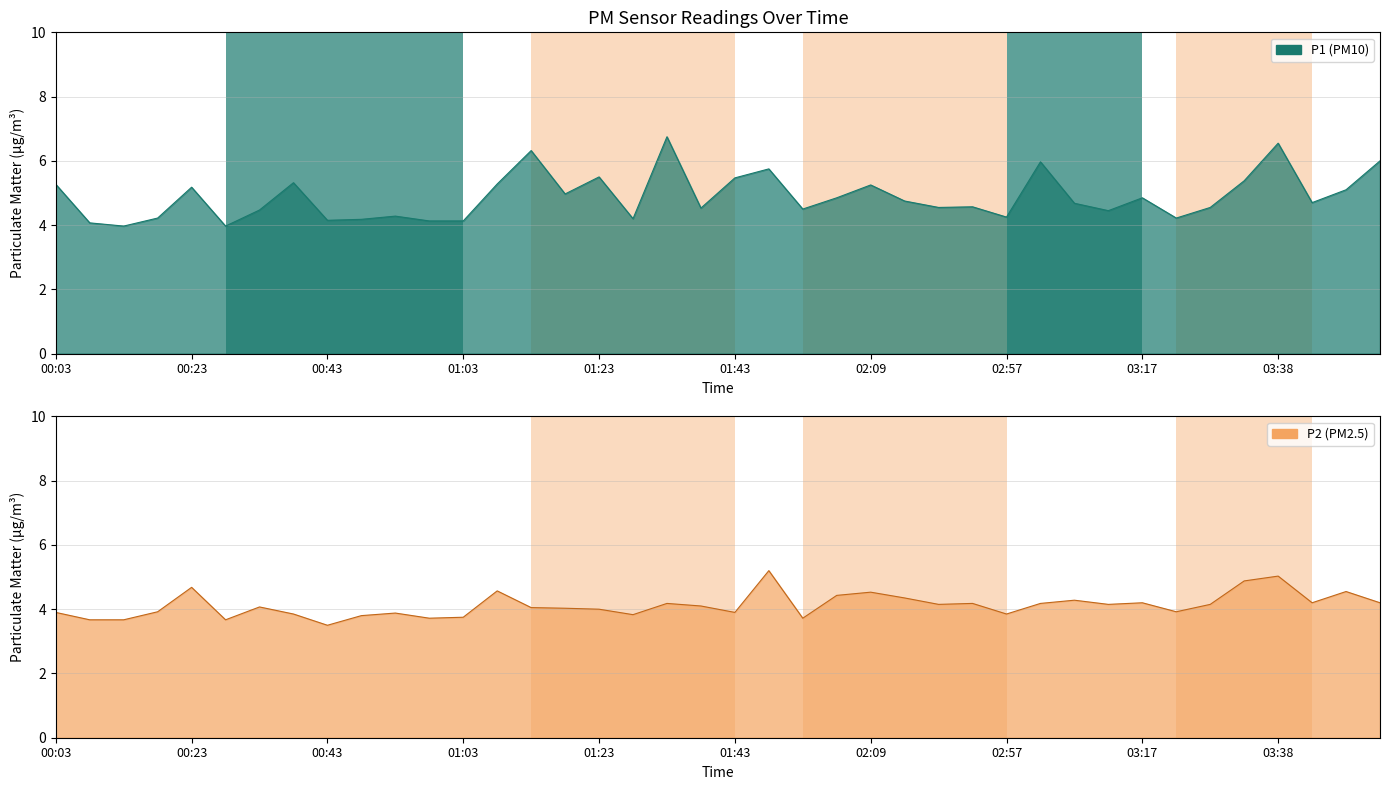

Reading left to right, transcribe all the data shown in this chart.

P1: 00:03=5.3	00:08=4.1	00:13=4.0	00:18=4.2	00:23=5.2	00:28=4.0	00:33=4.5	00:38=5.3	00:43=4.2	00:48=4.2	00:53=4.3	00:58=4.1	01:03=4.1	01:08=5.3	01:13=6.3	01:18=5.0	01:23=5.5	01:28=4.2	01:33=6.8	01:38=4.5	01:43=5.5	01:54=5.8	01:59=4.5	02:04=4.8	02:09=5.2	02:14=4.8	02:41=4.5	02:46=4.6	02:57=4.2	03:02=6.0	03:07=4.7	03:12=4.5	03:17=4.8	03:22=4.2	03:27=4.5	03:33=5.4	03:38=6.5	03:48=4.7	03:53=5.1	03:58=6.0
P2: 00:03=3.9	00:08=3.7	00:13=3.7	00:18=3.9	00:23=4.7	00:28=3.7	00:33=4.1	00:38=3.9	00:43=3.5	00:48=3.8	00:53=3.9	00:58=3.7	01:03=3.8	01:08=4.6	01:13=4.0	01:18=4.0	01:23=4.0	01:28=3.8	01:33=4.2	01:38=4.1	01:43=3.9	01:54=5.2	01:59=3.7	02:04=4.4	02:09=4.5	02:14=4.3	02:41=4.2	02:46=4.2	02:57=3.9	03:02=4.2	03:07=4.3	03:12=4.2	03:17=4.2	03:22=3.9	03:27=4.2	03:33=4.9	03:38=5.0	03:48=4.2	03:53=4.5	03:58=4.2